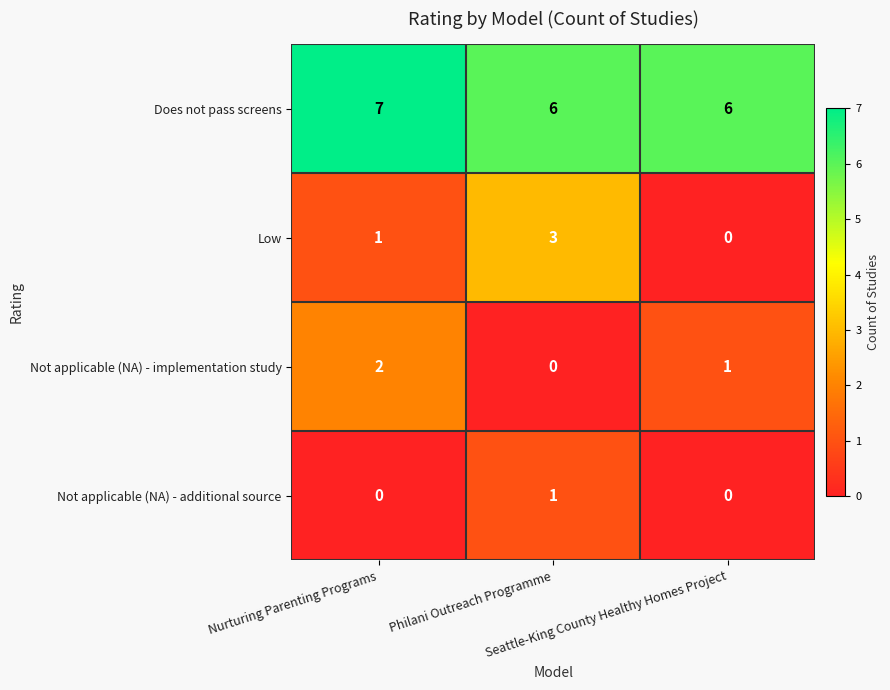

Rank the series by their maximum value, from lowest to highest.

Not applicable (NA) - additional source, Not applicable (NA) - implementation study, Low, Does not pass screens